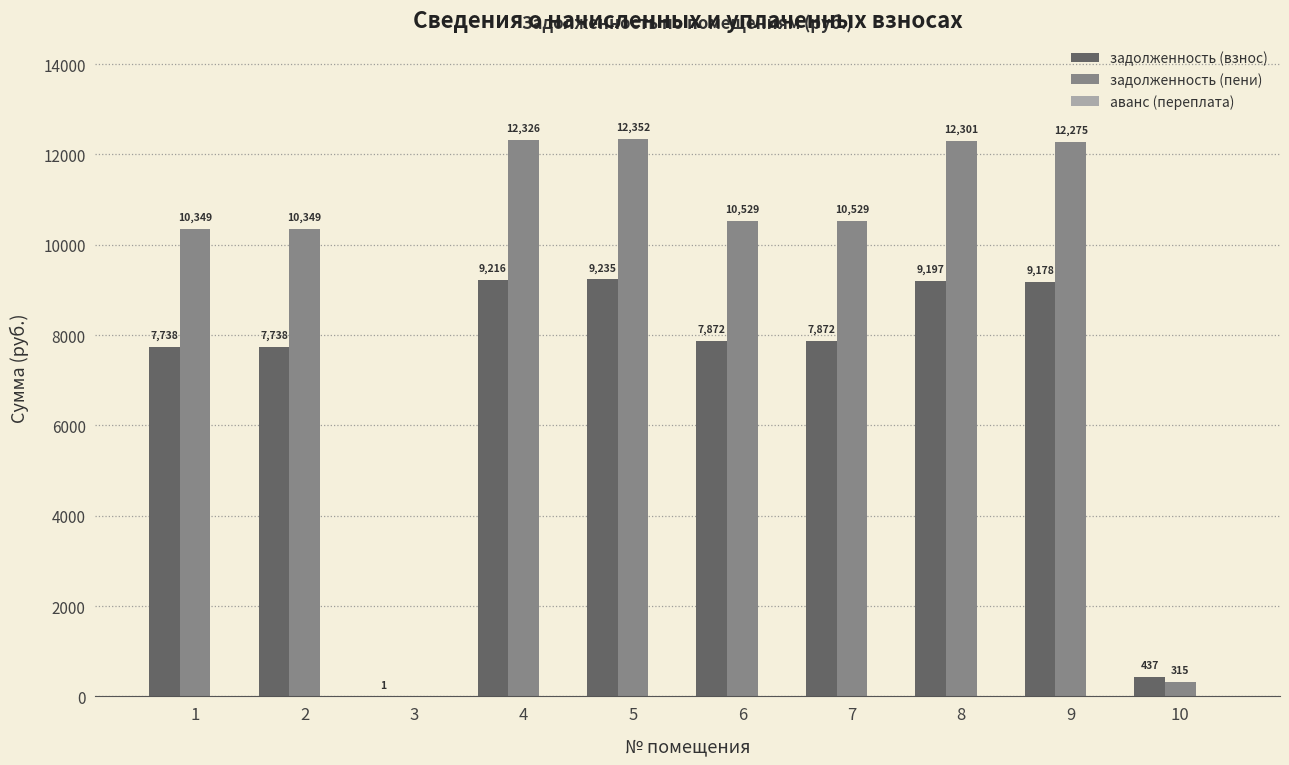

At which label does задолженность (пени) first exceed 10528?

4